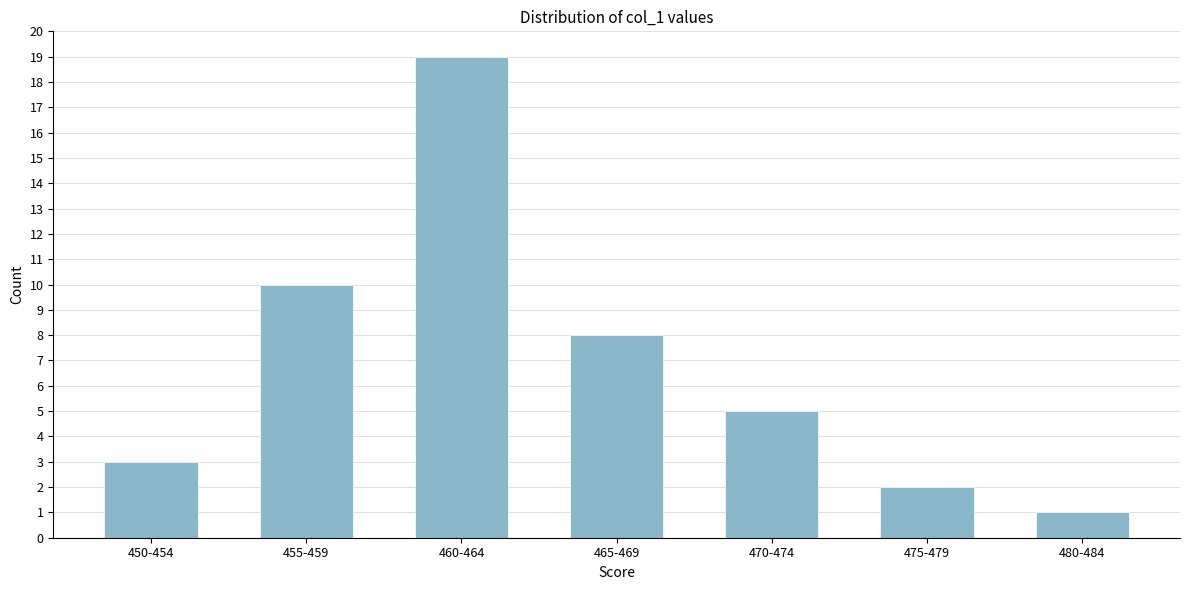

Reading left to right, extract all data points from this chart.

3	10	19	8	5	2	1